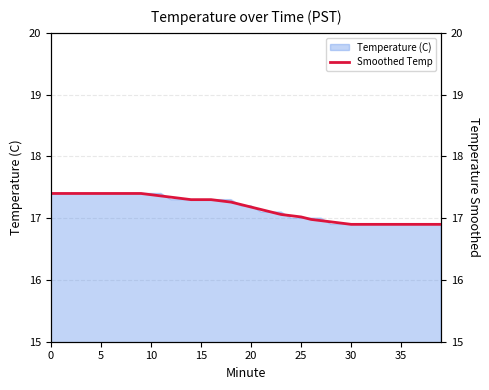

Does the chart display data point markers on the line(s)?

No